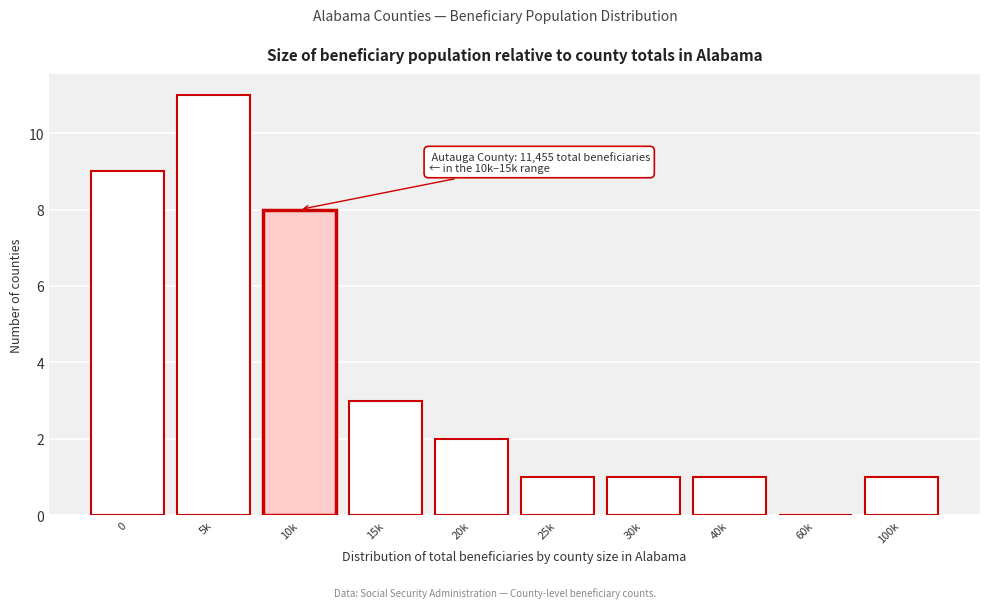

Reading left to right, what are all the values shown in this chart?

0=9	5k=11	10k=8	15k=3	20k=2	25k=1	30k=1	40k=1	60k=0	100k=1